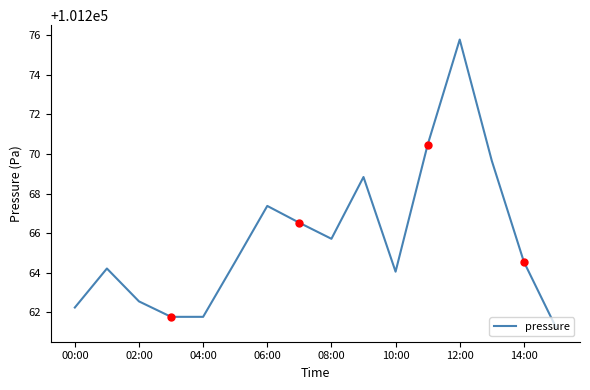

What is the maximum value shown in the chart?

101275.8